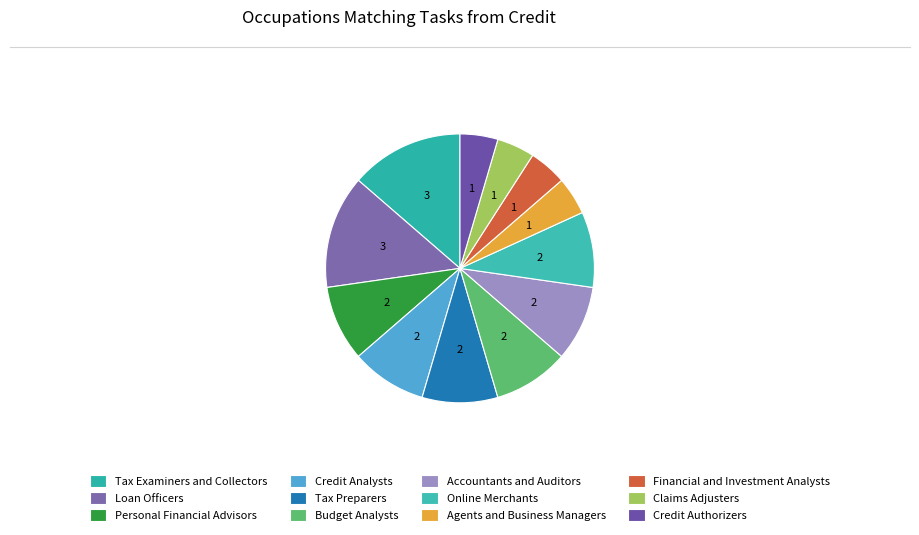

Is it true that Loan Officers is 14% of the pie?

True